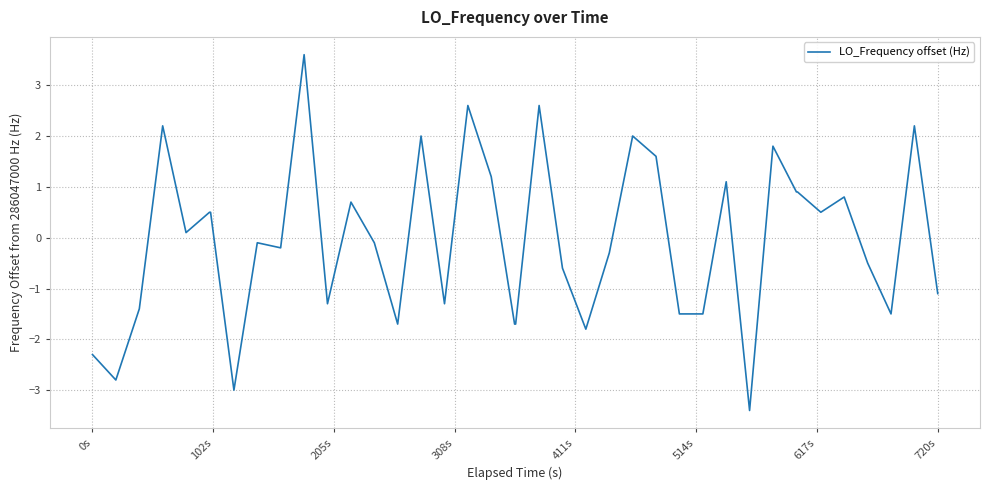

What is the greatest value displayed?

3.6